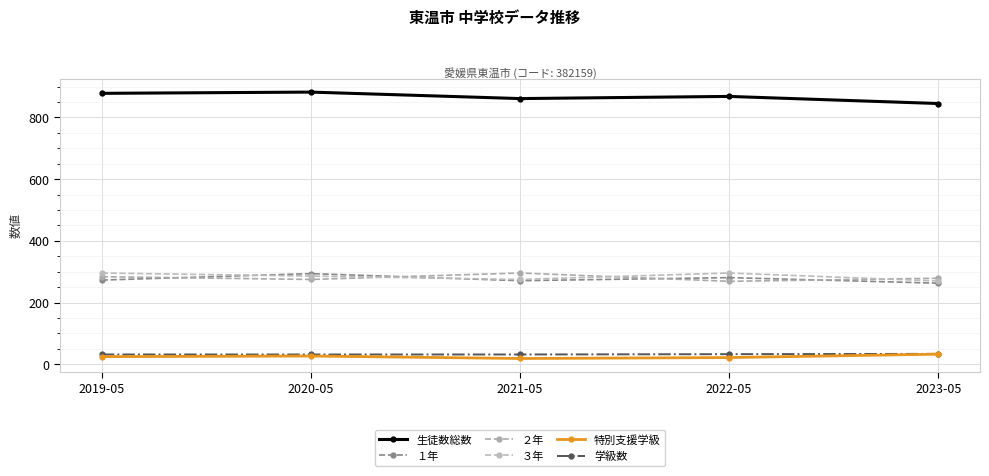

Is it true that ３年 equals 270 at 2023-05?

True